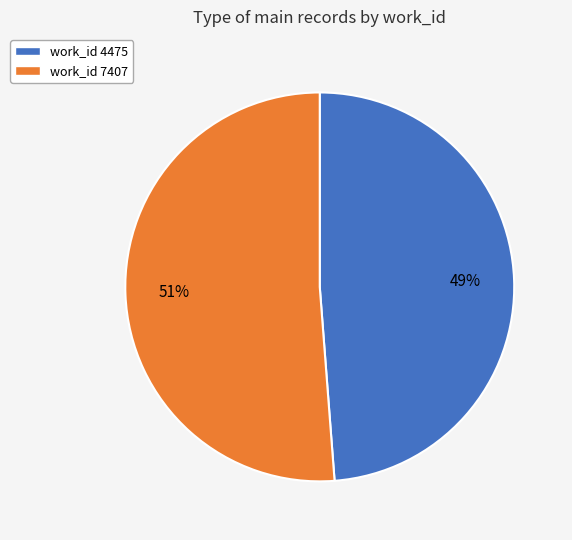

To the nearest percent, what is the difference between the largest and smallest slice percentages?

2%